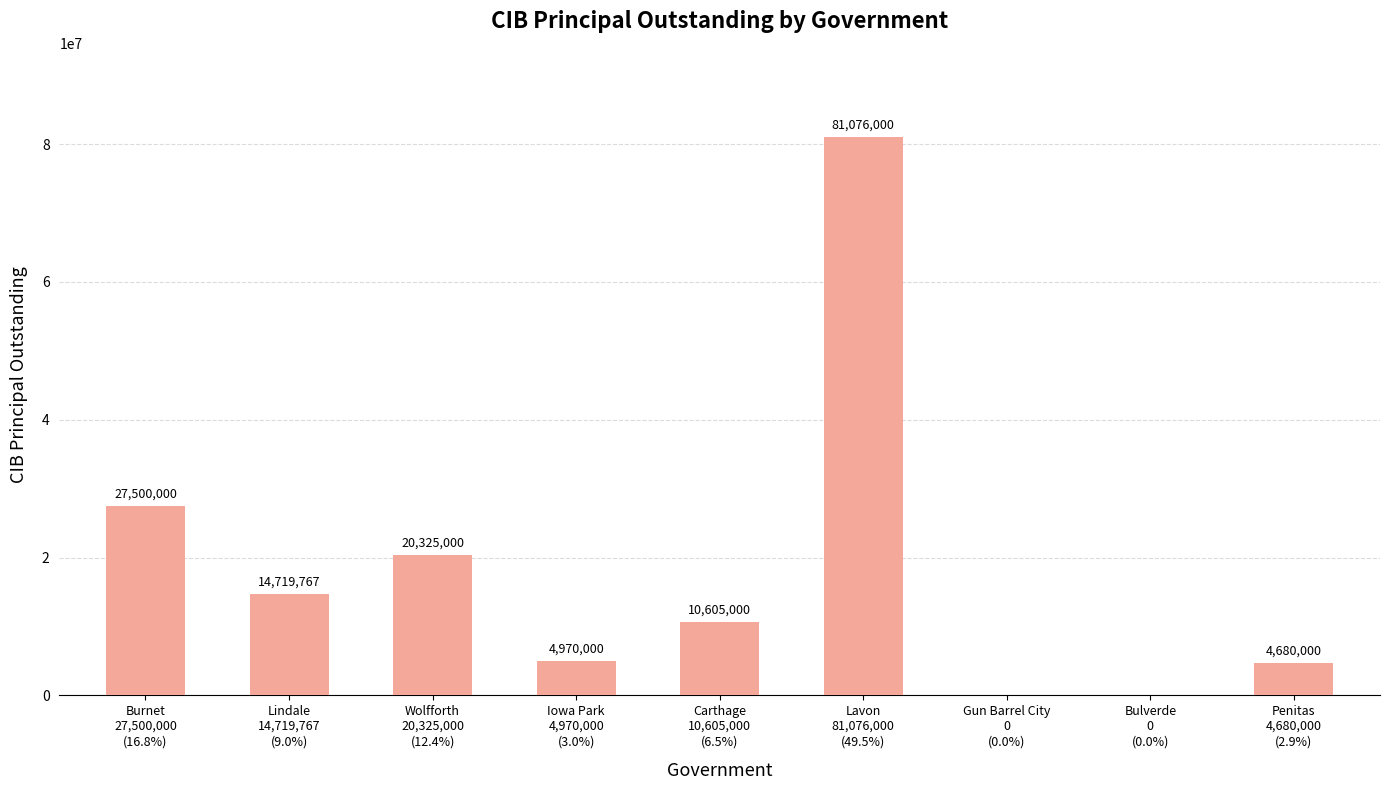

How many distinct data groups are displayed?

1